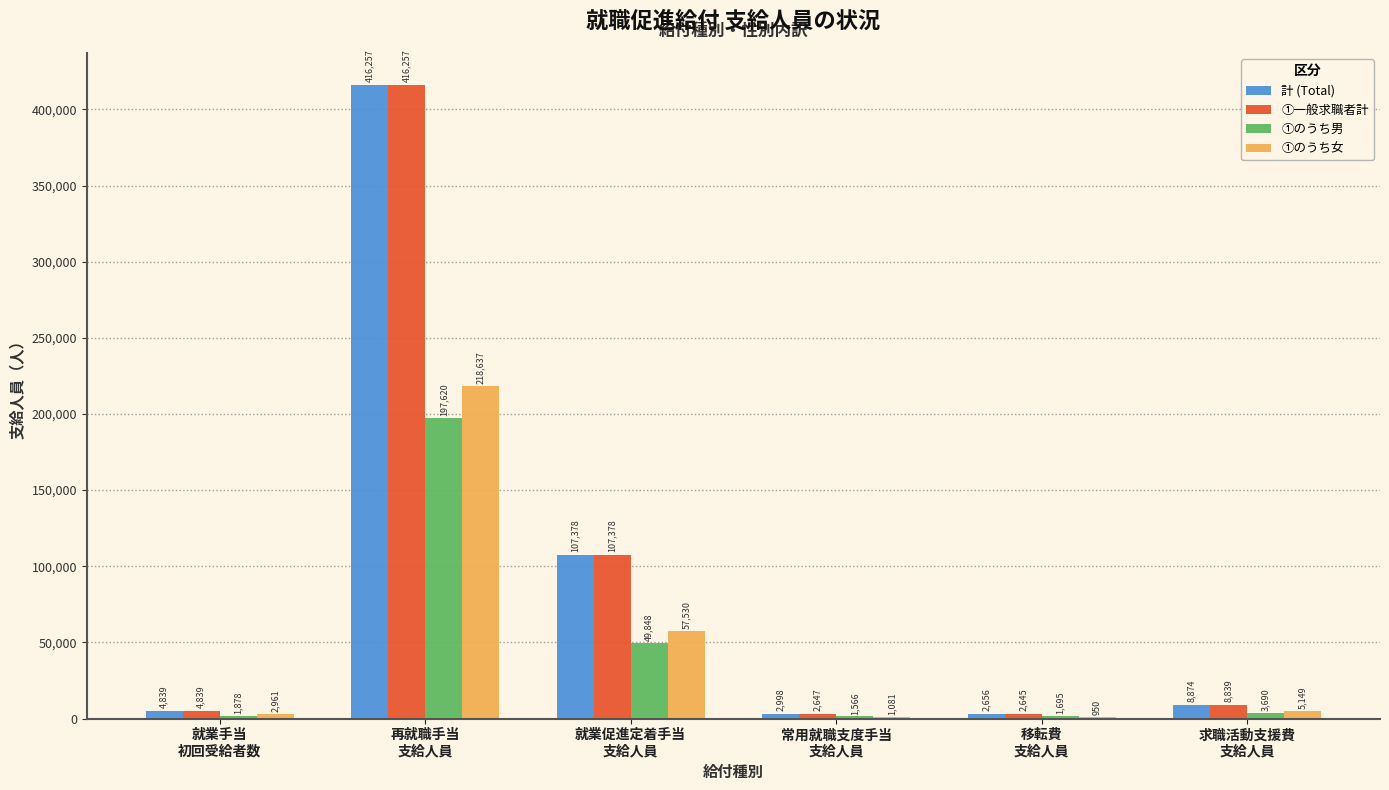

What is the sum of all 計 (Total) values?

543002